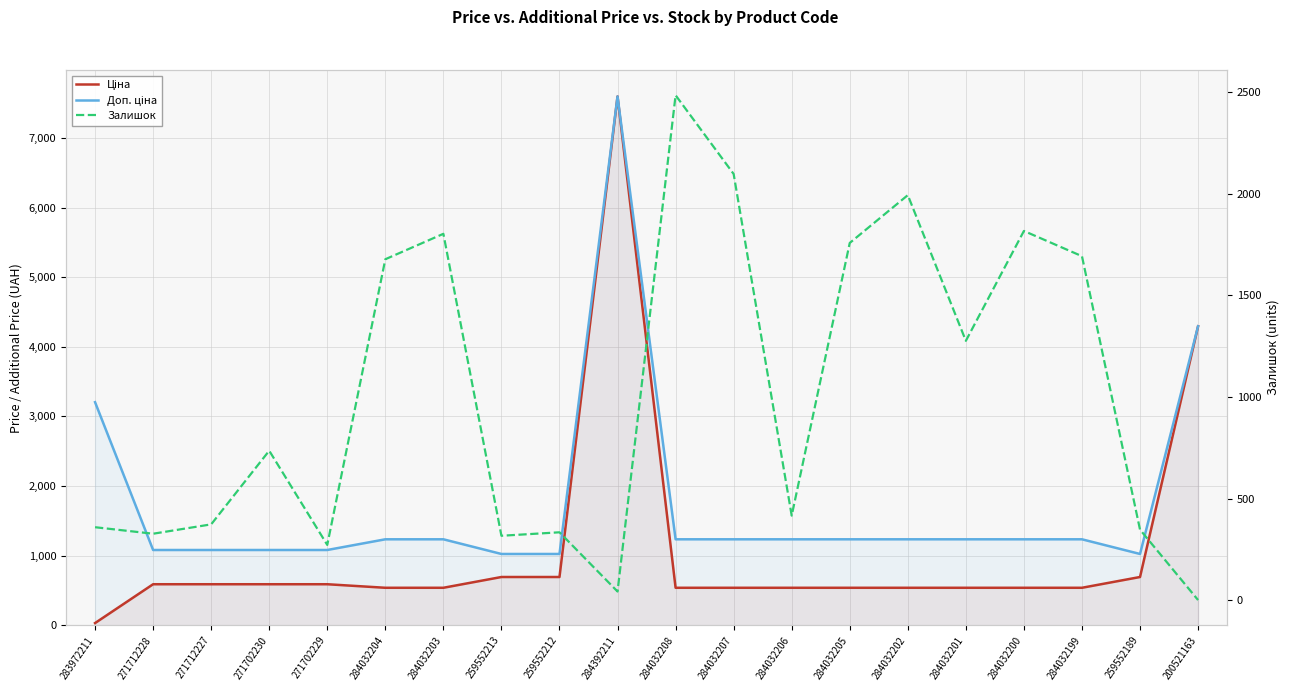

In Залишок, how many points are lower than both neighbors (excluding endpoints)?

6